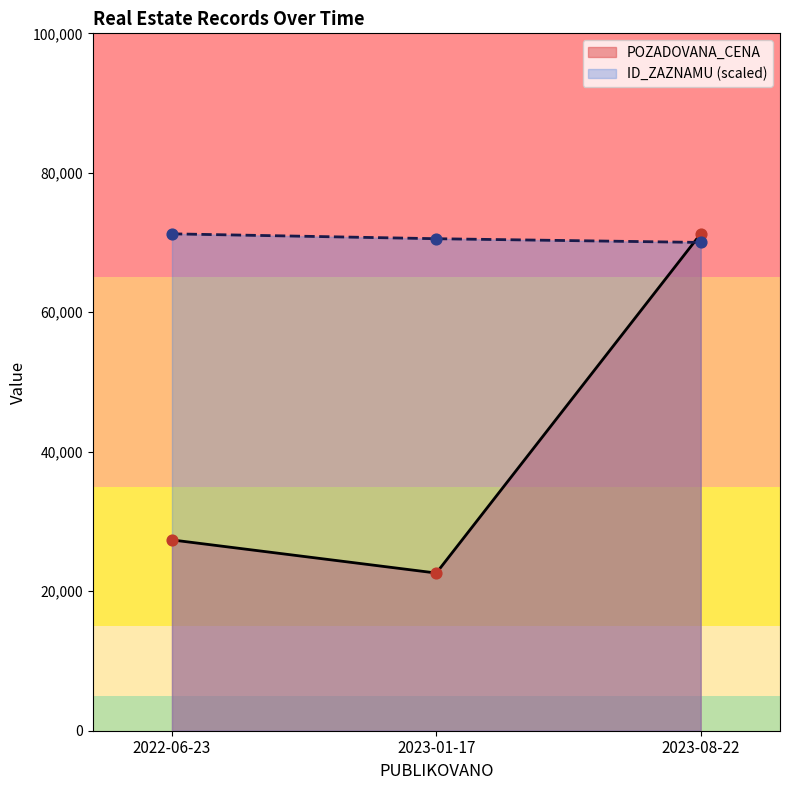

At which category is the sum across all series the highest?

2023-08-22